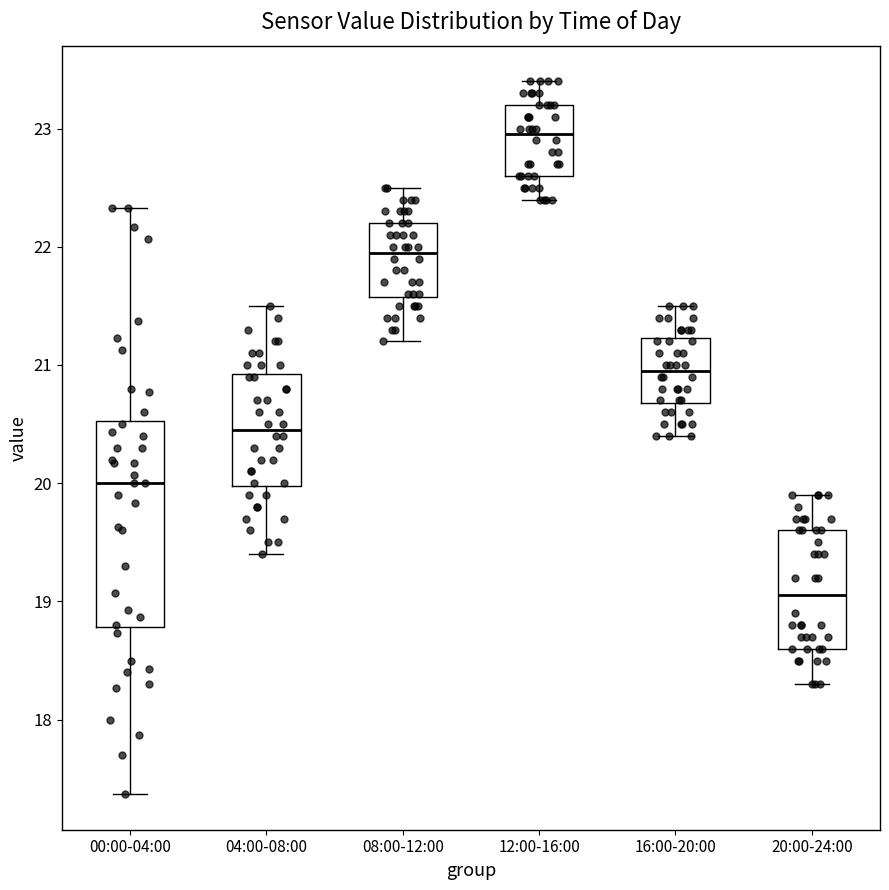

Which box's median line is the lowest?

20:00-24:00